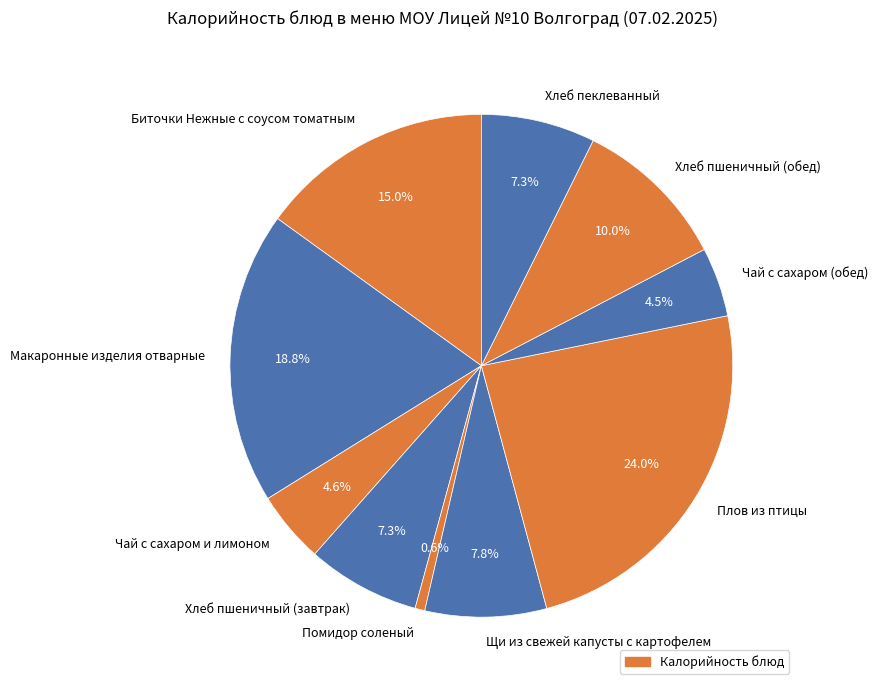

To the nearest percent, what is the difference between the largest and smallest slice percentages?

23%